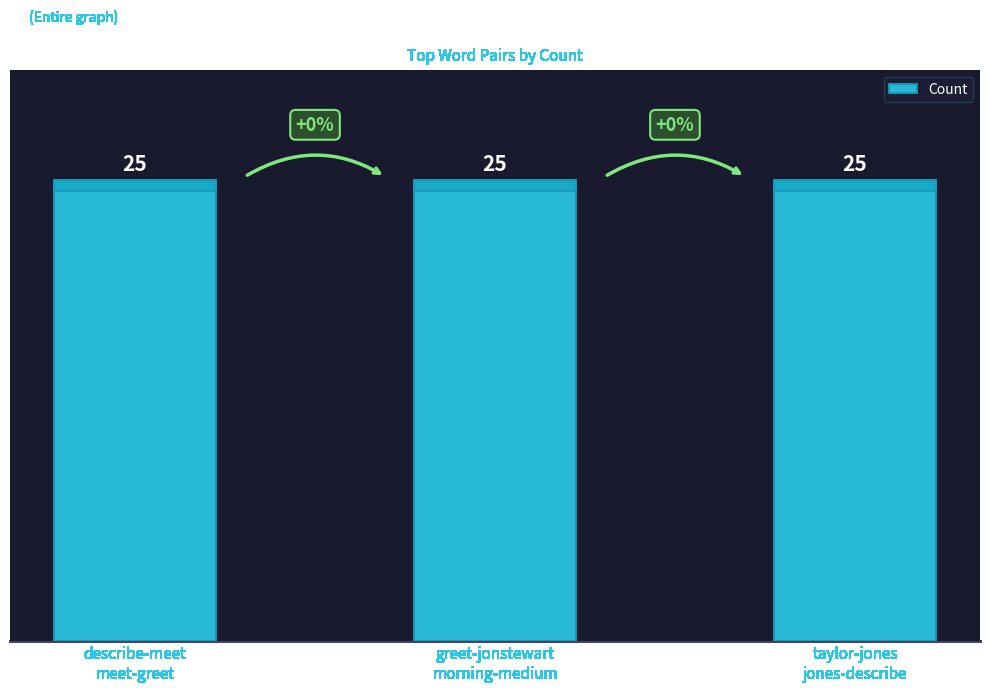

Which label corresponds to the largest value in the chart?

describe-meet